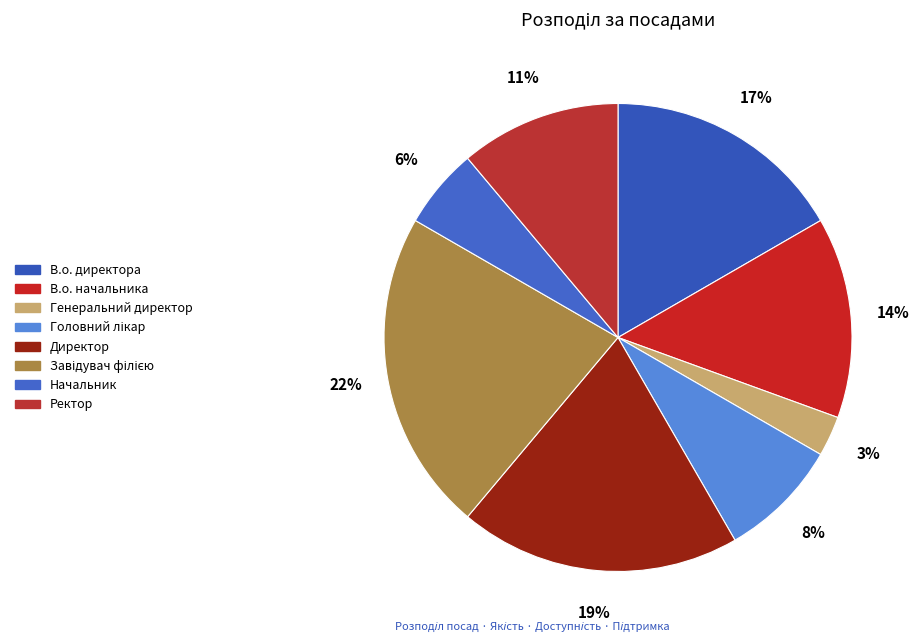

Which slice is the largest?

Завідувач філією